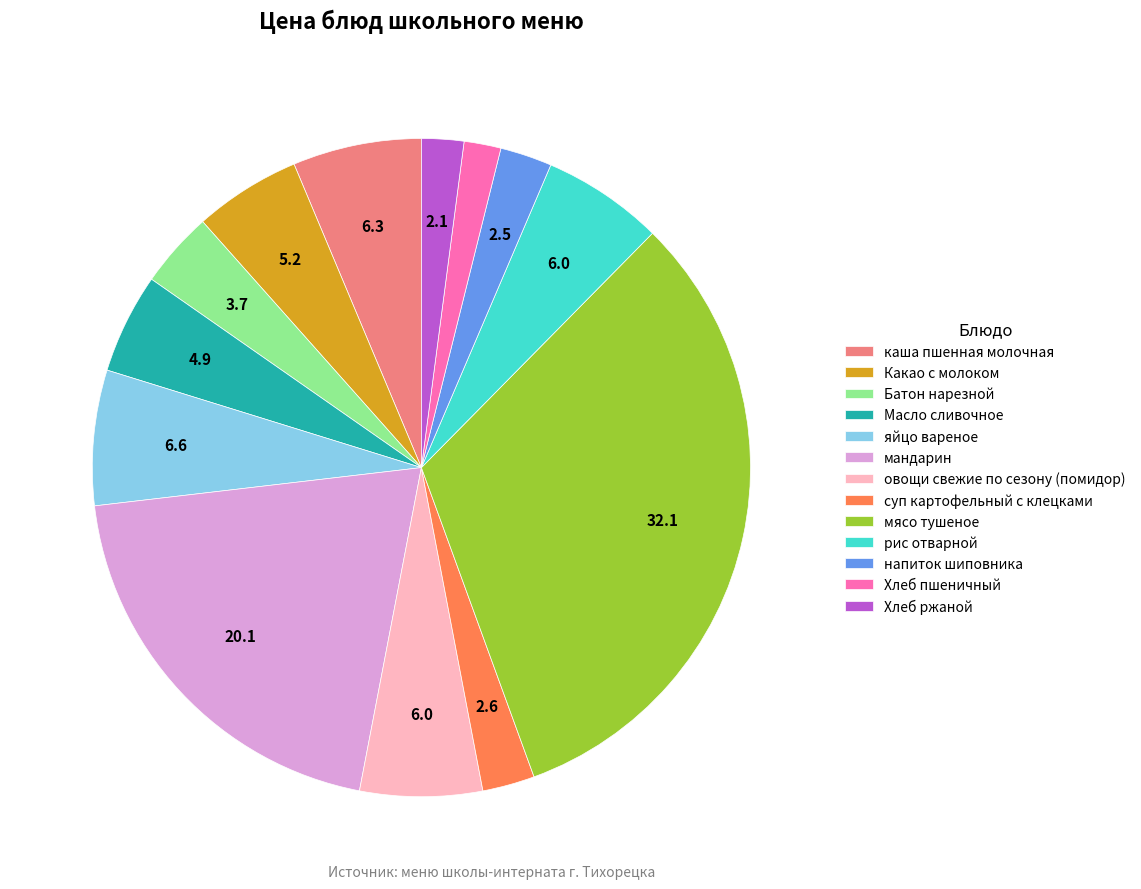

True or false: овощи свежие по сезону (помидор) accounts for 1% of the total.

False